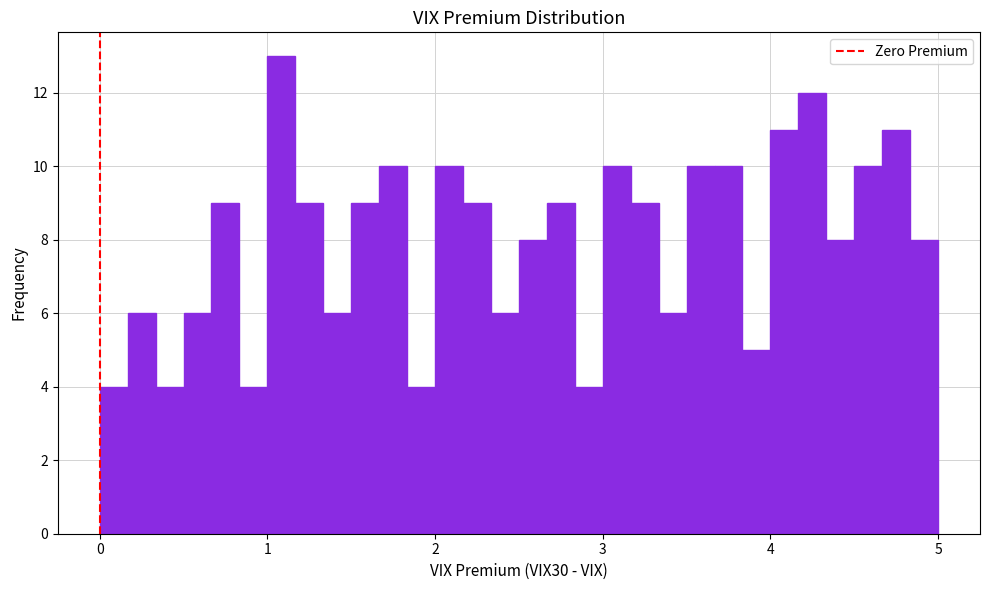

Around what value on the x-axis is the tallest bar? Give the approximate position of its centre, as read against the axis.

1.1